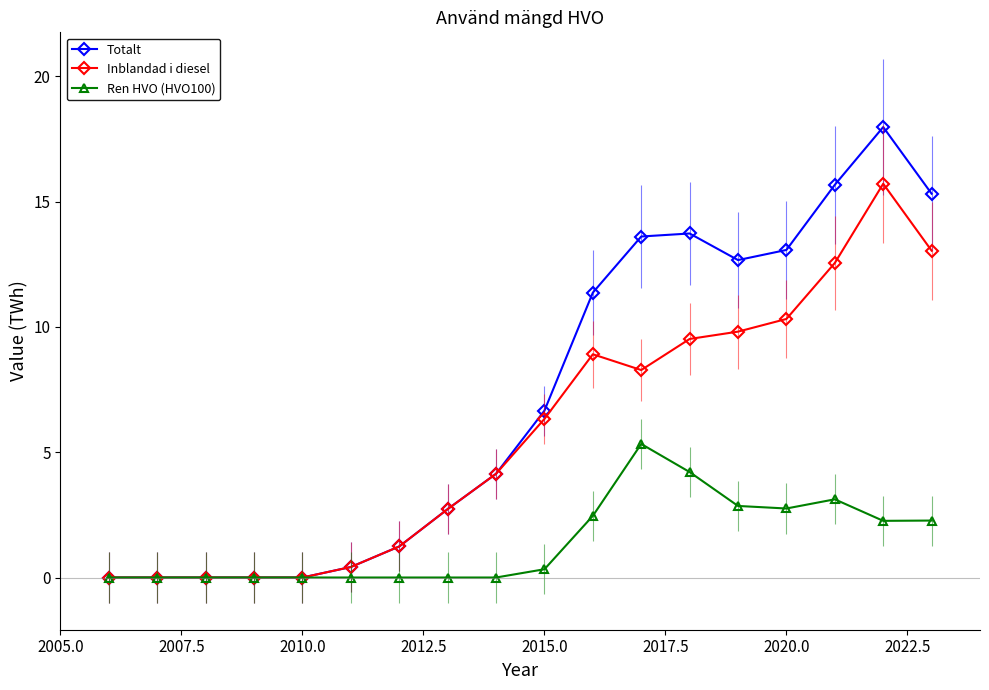

At which label does Inblandad i diesel first exceed 6?

2015.0